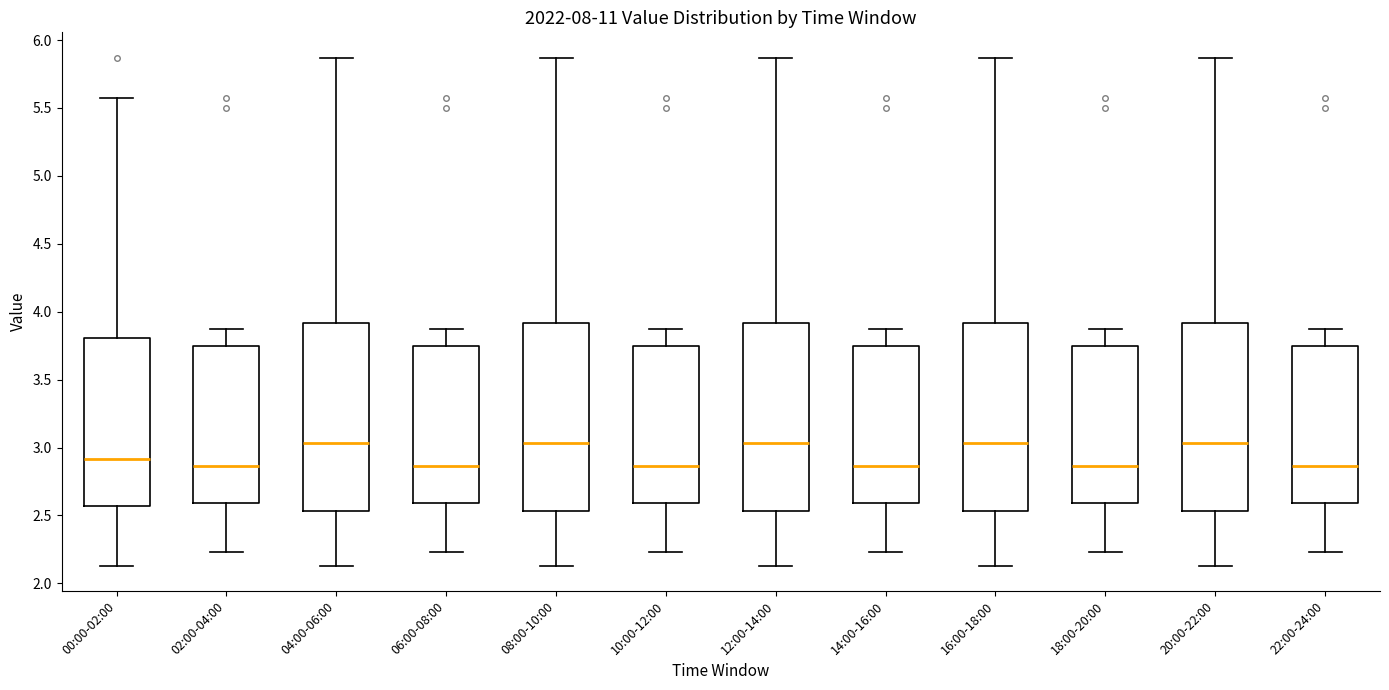

Where does the upper whisker of the box for 00:00-02:00 end on the y-axis? The values are not printed on the chart, so give them approximately, as read against the axis.

5.55